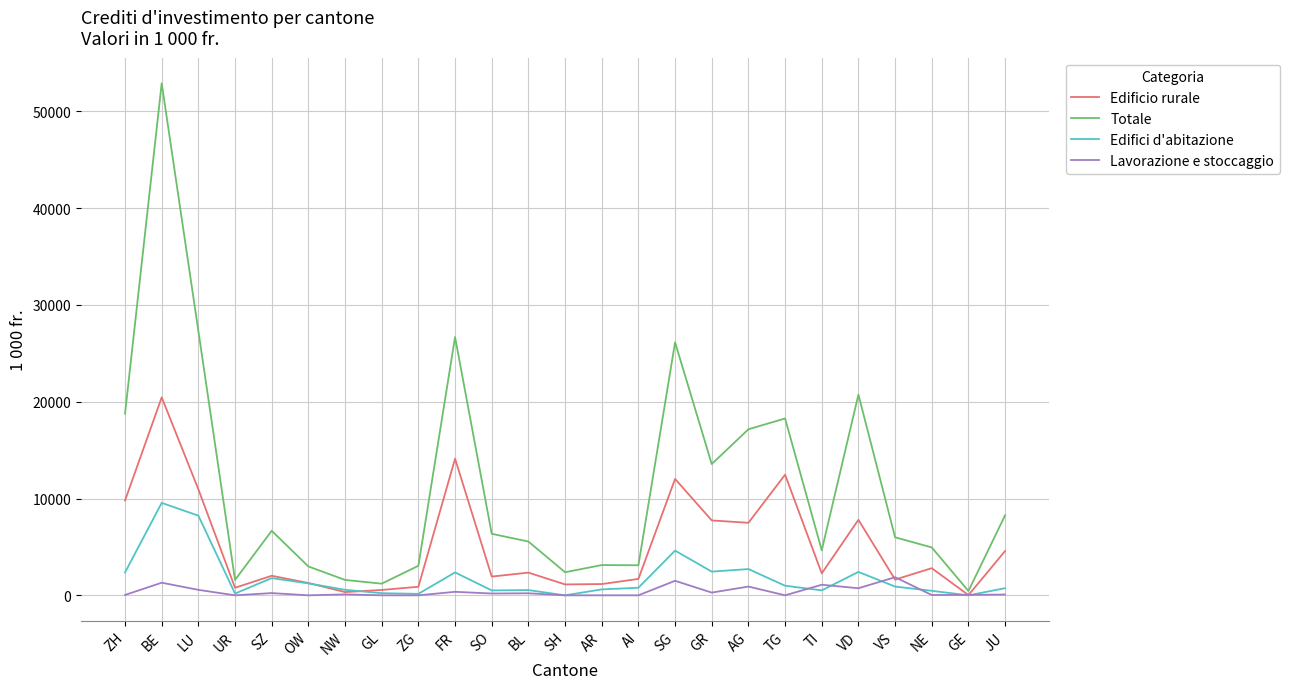

What are all the series names shown in the legend?

Edificio rurale, Totale, Edifici d'abitazione, Lavorazione e stoccaggio